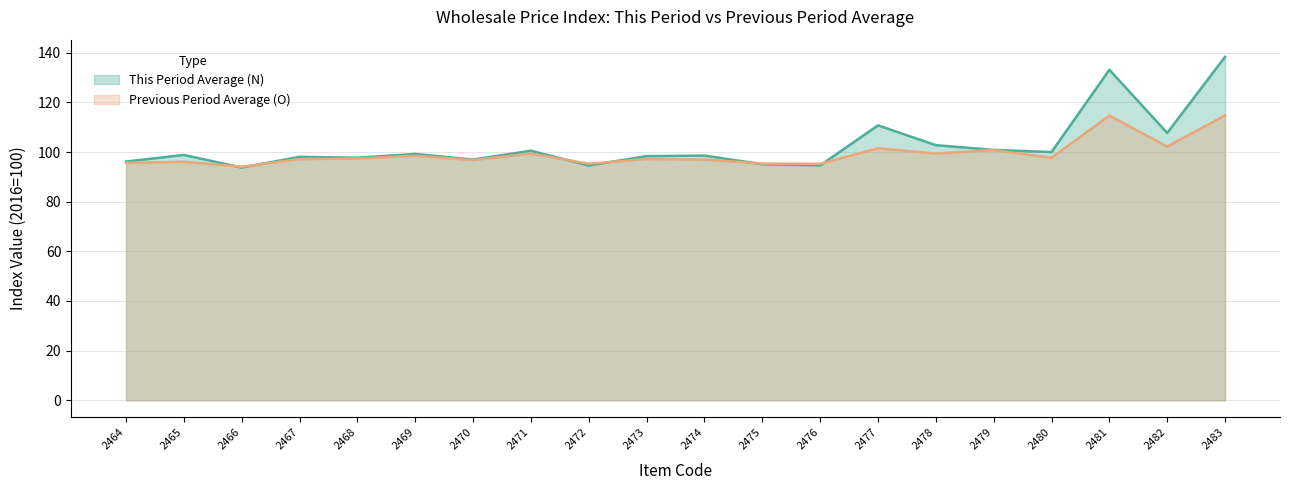

Rank the series at 2471 from lowest to highest value.

Previous Period Average (O), This Period Average (N)